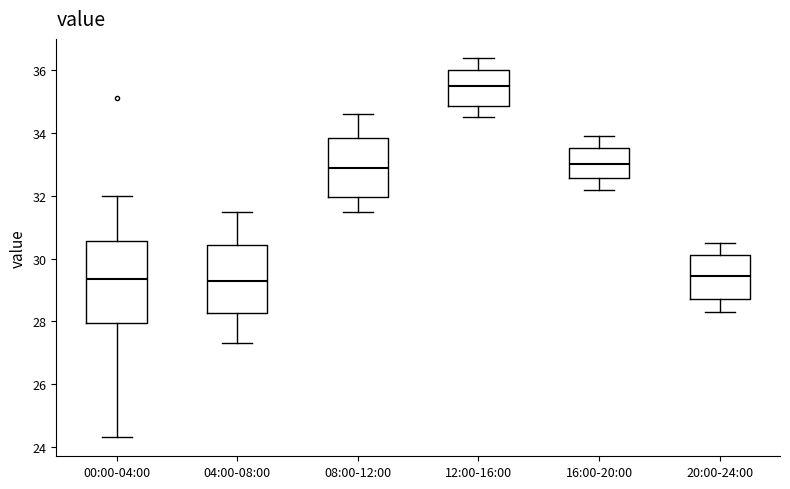

Reading left to right, transcribe this box plot: for each box, give where its median line is, the range the box spans, and where its two whiskers end, as read against the y-axis. The values are not printed on the chart, so give them approximately, as read against the axis.

00:00-04:00: median 29.4, box 28.0 to 30.6, whiskers 24.4 to 32.0
04:00-08:00: median 29.4, box 28.2 to 30.4, whiskers 27.4 to 31.6
08:00-12:00: median 33.0, box 32.0 to 33.8, whiskers 31.6 to 34.6
12:00-16:00: median 35.6, box 34.8 to 36.0, whiskers 34.6 to 36.4
16:00-20:00: median 33.0, box 32.6 to 33.6, whiskers 32.2 to 34.0
20:00-24:00: median 29.4, box 28.8 to 30.2, whiskers 28.4 to 30.6